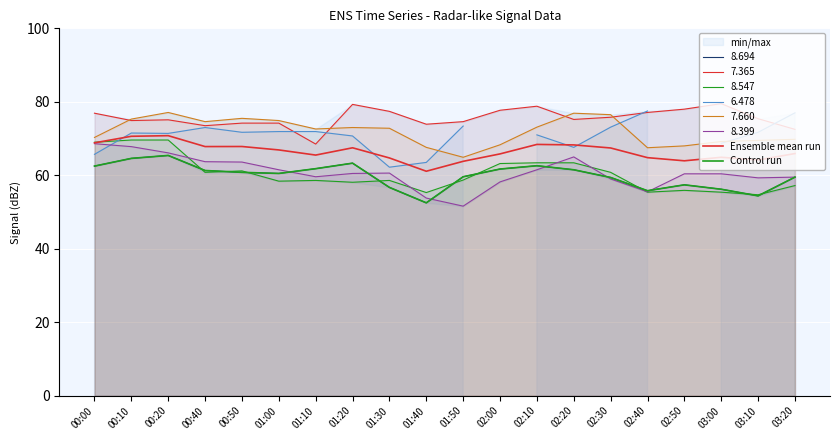

What is the difference between the second highest and second lowest values in the Control run series?

10.2